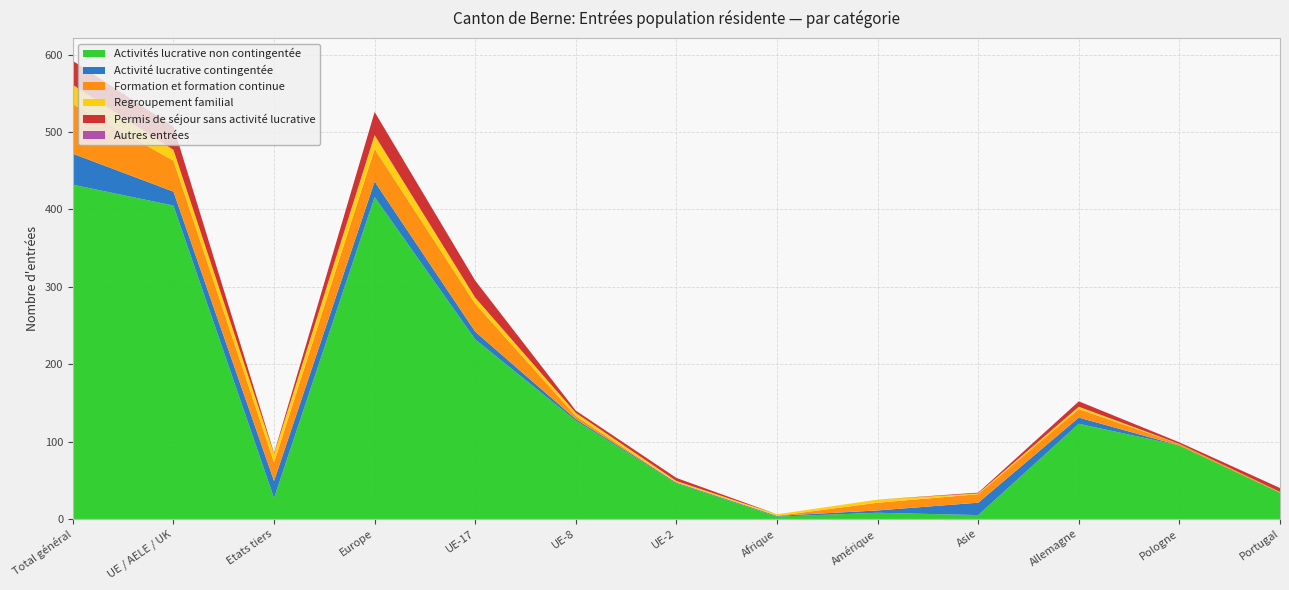

Reading left to right, extract all data points from this chart.

Activités lucrative non contingentée: Total général=432	UE / AELE / UK=405	Etats tiers=27	Europe=416	UE-17=232	UE-8=127	UE-2=46	Afrique=3	Amérique=8	Asie=5	Allemagne=123	Pologne=95	Portugal=34
Activité lucrative contingentée: Total général=40	UE / AELE / UK=18	Etats tiers=22	Europe=20	UE-17=10	UE-8=2	UE-2=1	Afrique=1	Amérique=3	Asie=16	Allemagne=8	Pologne=0	Portugal=0
Formation et formation continue: Total général=64	UE / AELE / UK=40	Etats tiers=24	Europe=42	UE-17=36	UE-8=4	UE-2=0	Afrique=0	Amérique=10	Asie=11	Allemagne=11	Pologne=2	Portugal=1
Regroupement familial: Total général=25	UE / AELE / UK=14	Etats tiers=11	Europe=18	UE-17=8	UE-8=4	UE-2=2	Afrique=2	Amérique=4	Asie=1	Allemagne=3	Pologne=0	Portugal=0
Permis de séjour sans activité lucrative: Total général=31	UE / AELE / UK=30	Etats tiers=1	Europe=30	UE-17=22	UE-8=3	UE-2=4	Afrique=0	Amérique=0	Asie=1	Allemagne=7	Pologne=2	Portugal=5
Autres entrées: Total général=0	UE / AELE / UK=0	Etats tiers=0	Europe=0	UE-17=0	UE-8=0	UE-2=0	Afrique=0	Amérique=0	Asie=0	Allemagne=0	Pologne=0	Portugal=0